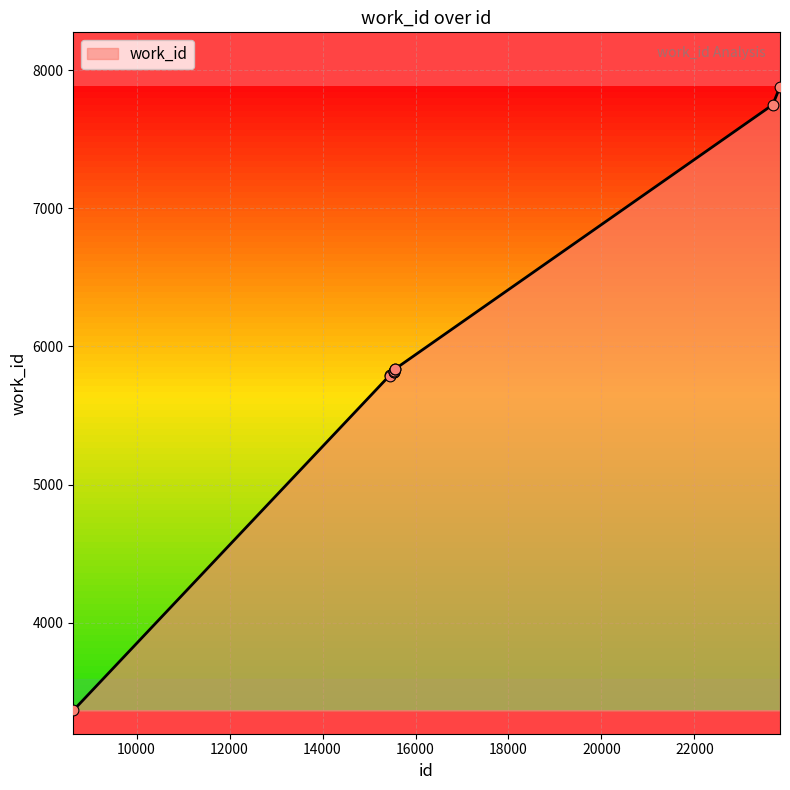

What is the difference between the maximum and minimum values?

4514